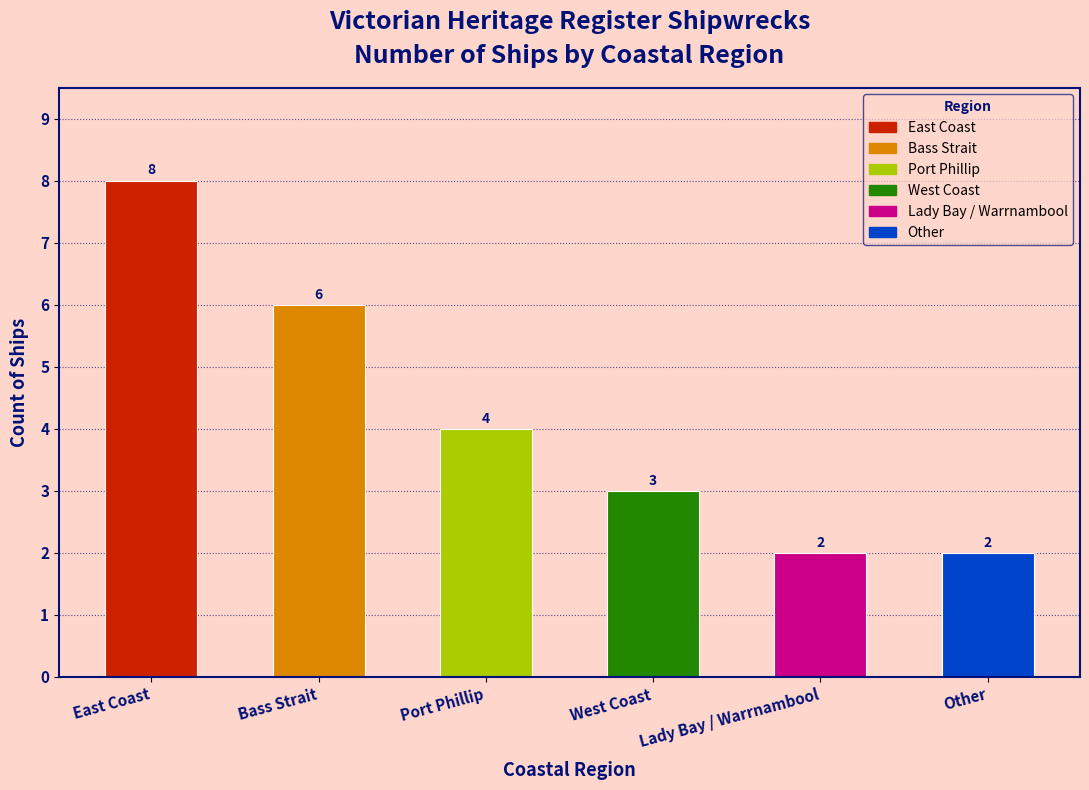

Which category has the highest value across all series?

East Coast